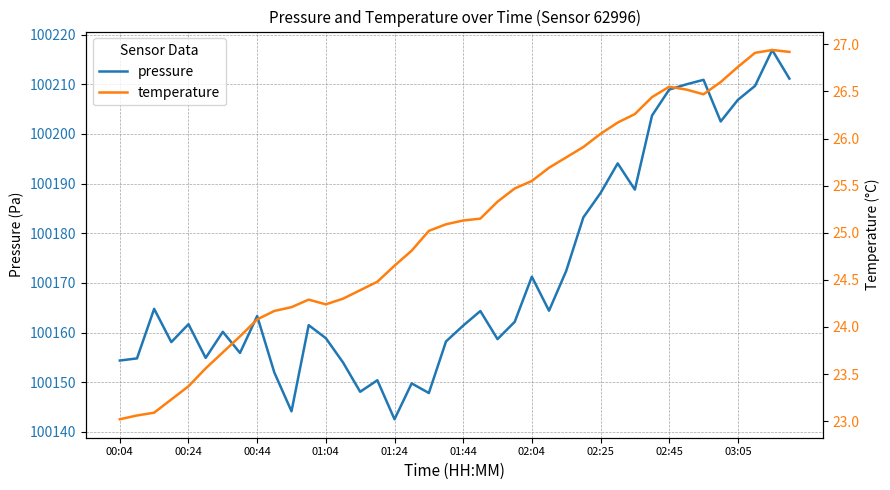

What is the minimum value for pressure?

100142.6